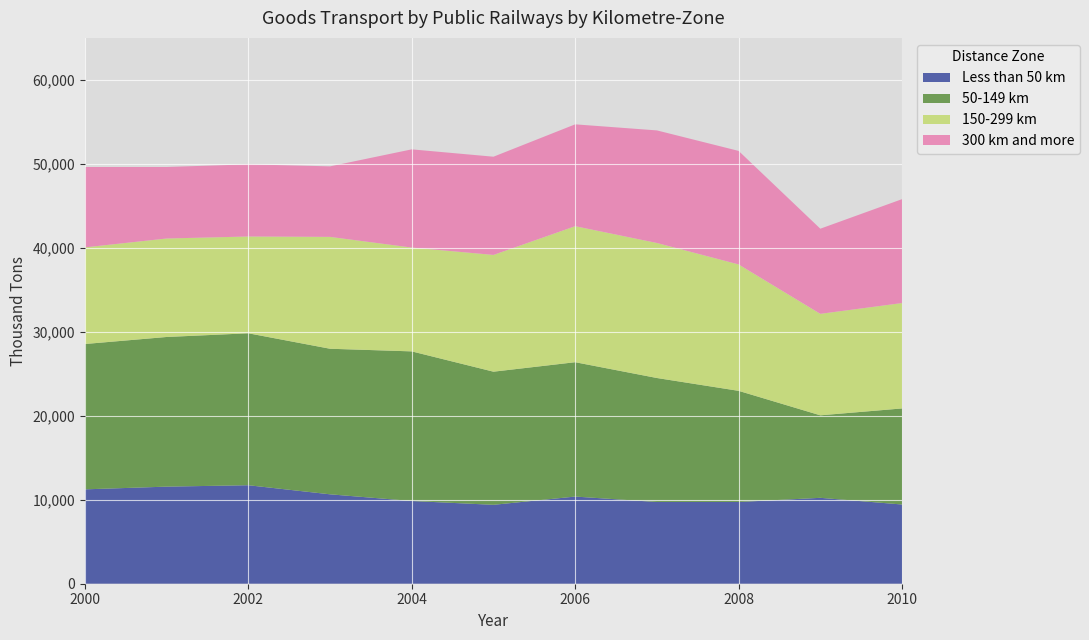

Reading right to left, transcribe all the data shown in this chart.

Less than 50 km: 9434	10229	9732	9732	10380	9395	9852	10647	11729	11562	11238
50-149 km: 11440	9825	13237	14766	15999	15855	17816	17335	18094	17821	17308
150-299 km: 12550	12085	15054	16080	16198	13905	12364	13322	11526	11728	11508
300 km and more: 12371	10138	13519	13405	12128	11695	11694	8397	8593	8514	9572